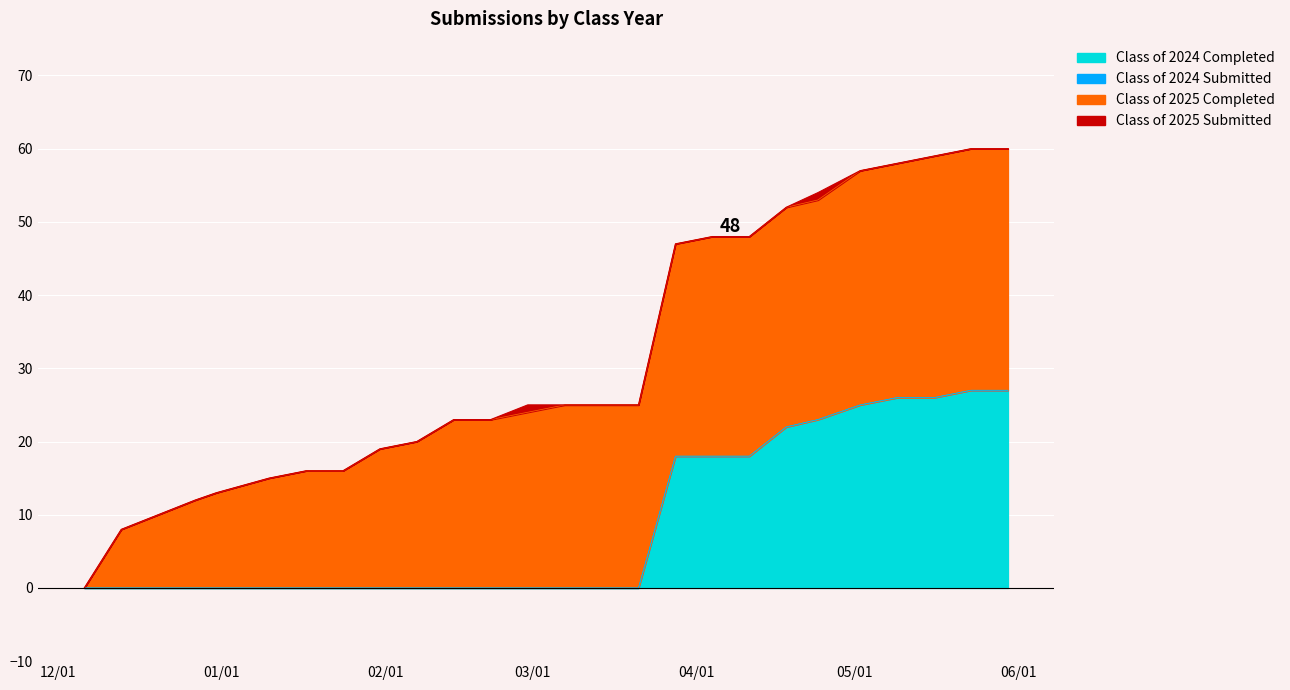

What is the label of the 17th point from the left?

03/28/2025